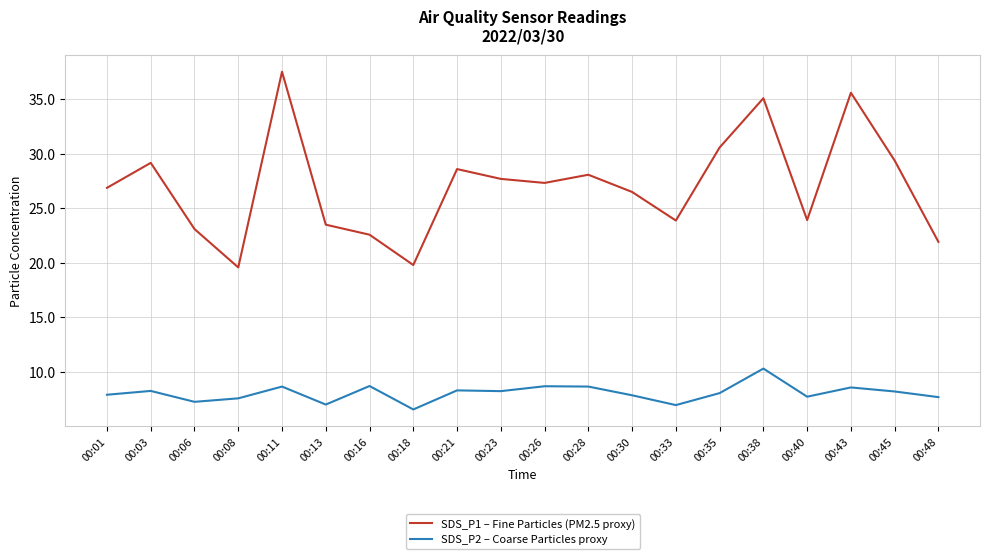

What is the total value across all series at 00:43?

44.2